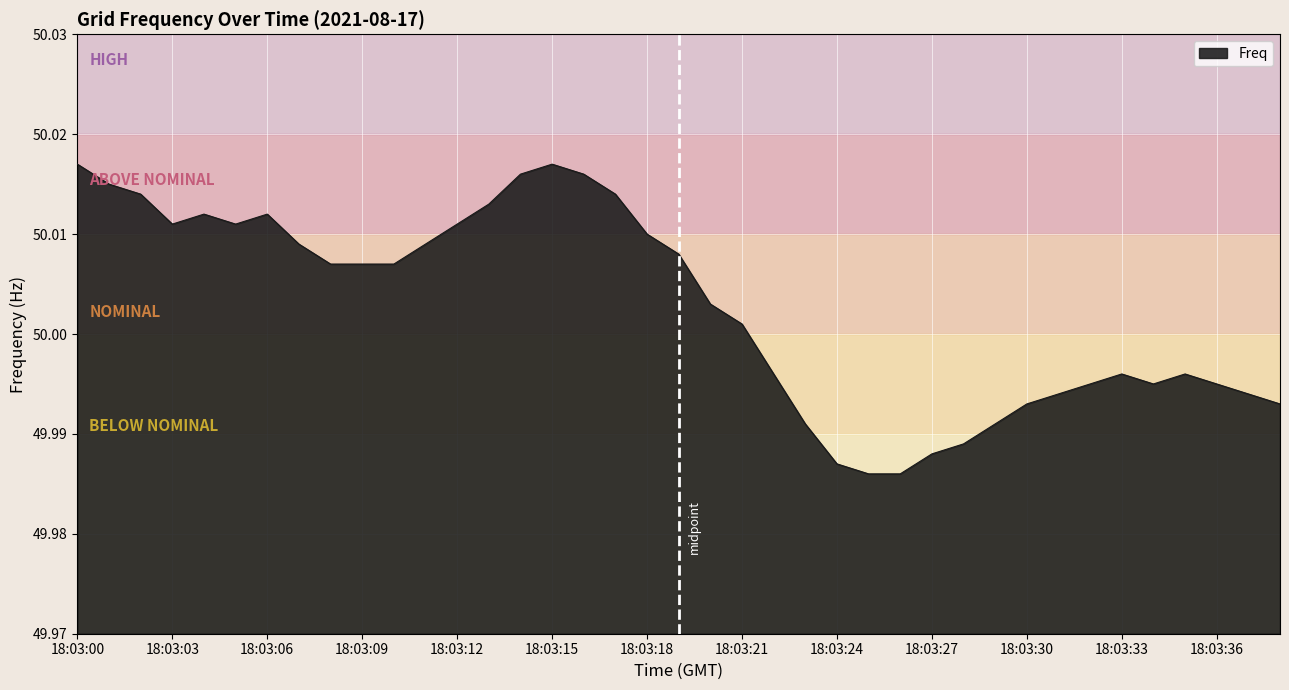

List the labels in order of value, largest first.

18:03:00, 18:03:15, 18:03:14, 18:03:16, 18:03:01, 18:03:02, 18:03:17, 18:03:13, 18:03:04, 18:03:06, 18:03:03, 18:03:05, 18:03:12, 18:03:18, 18:03:07, 18:03:11, 18:03:19, 18:03:08, 18:03:09, 18:03:10, 18:03:20, 18:03:21, 18:03:22, 18:03:33, 18:03:35, 18:03:32, 18:03:34, 18:03:36, 18:03:31, 18:03:37, 18:03:30, 18:03:38, 18:03:23, 18:03:29, 18:03:28, 18:03:27, 18:03:24, 18:03:25, 18:03:26